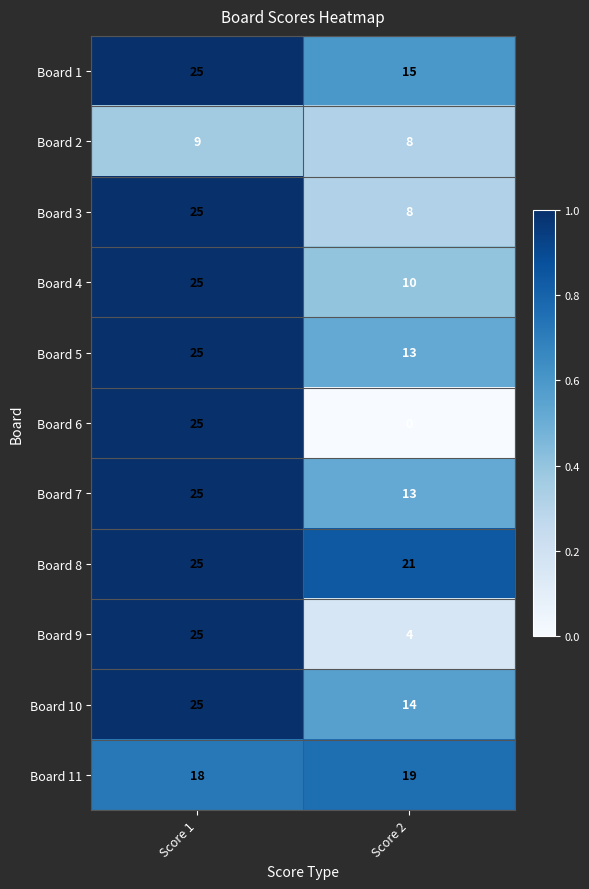

Which label corresponds to the smallest value in the chart?

Score 2